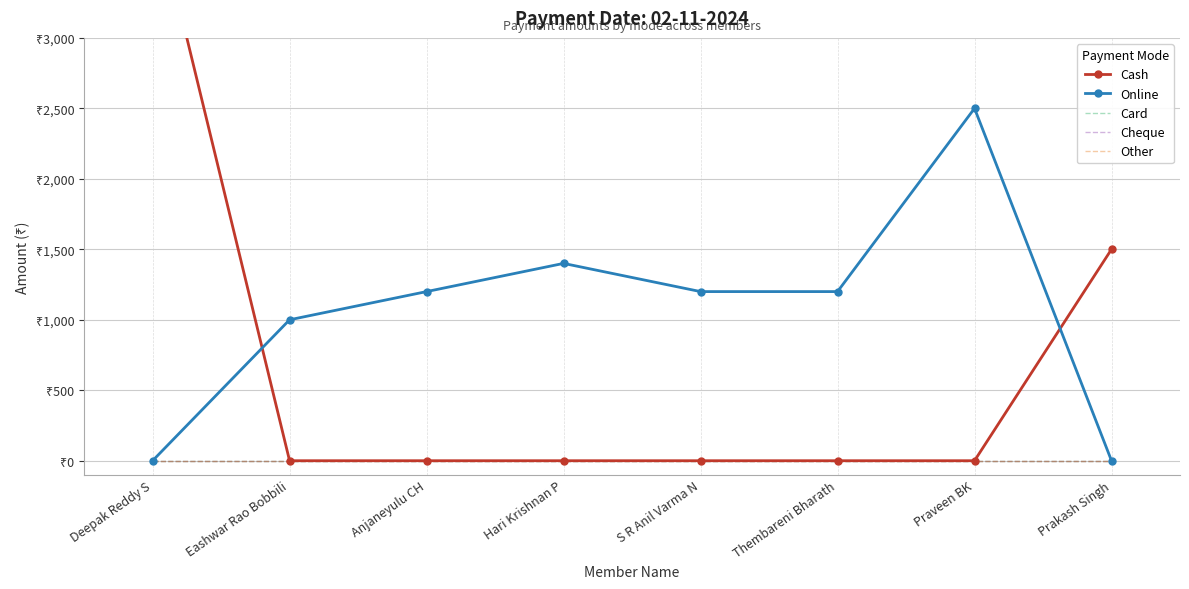

At which label does Online reach its minimum?

Deepak Reddy S